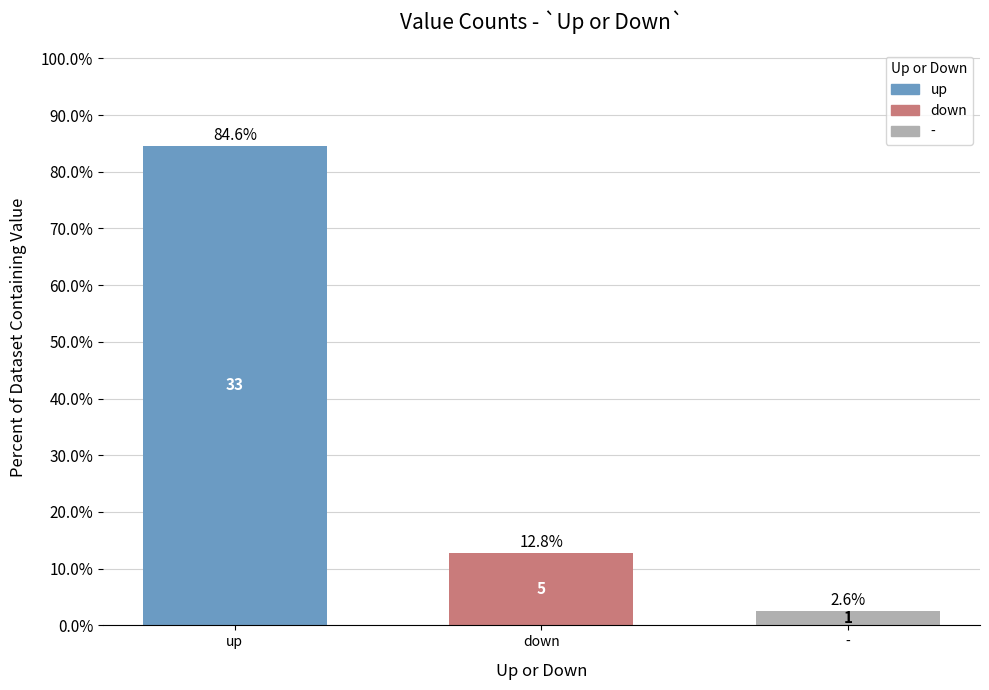

Rank the categories by value from highest to lowest.

up, down, -